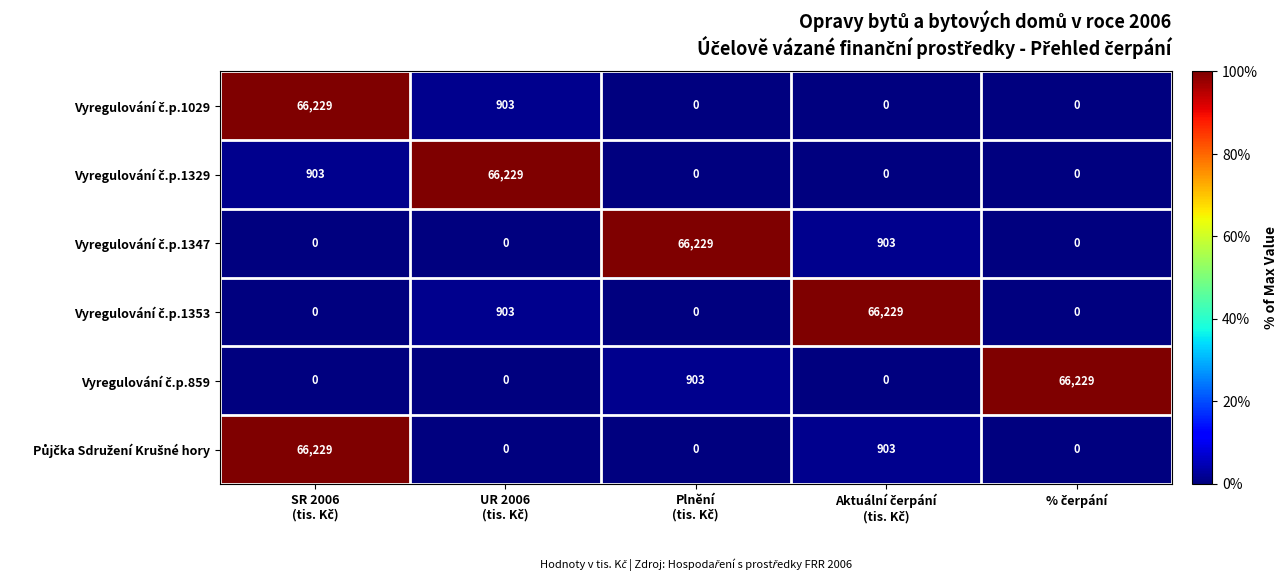

What is the maximum value shown in the chart?

66229